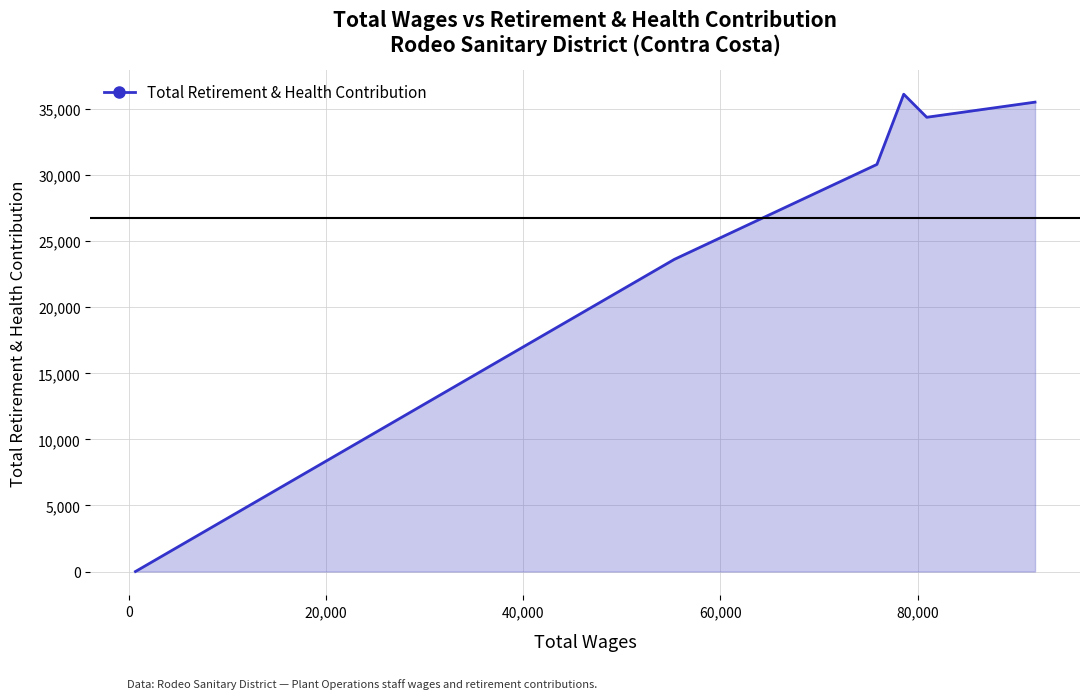

What is the maximum value shown in the chart?

36122